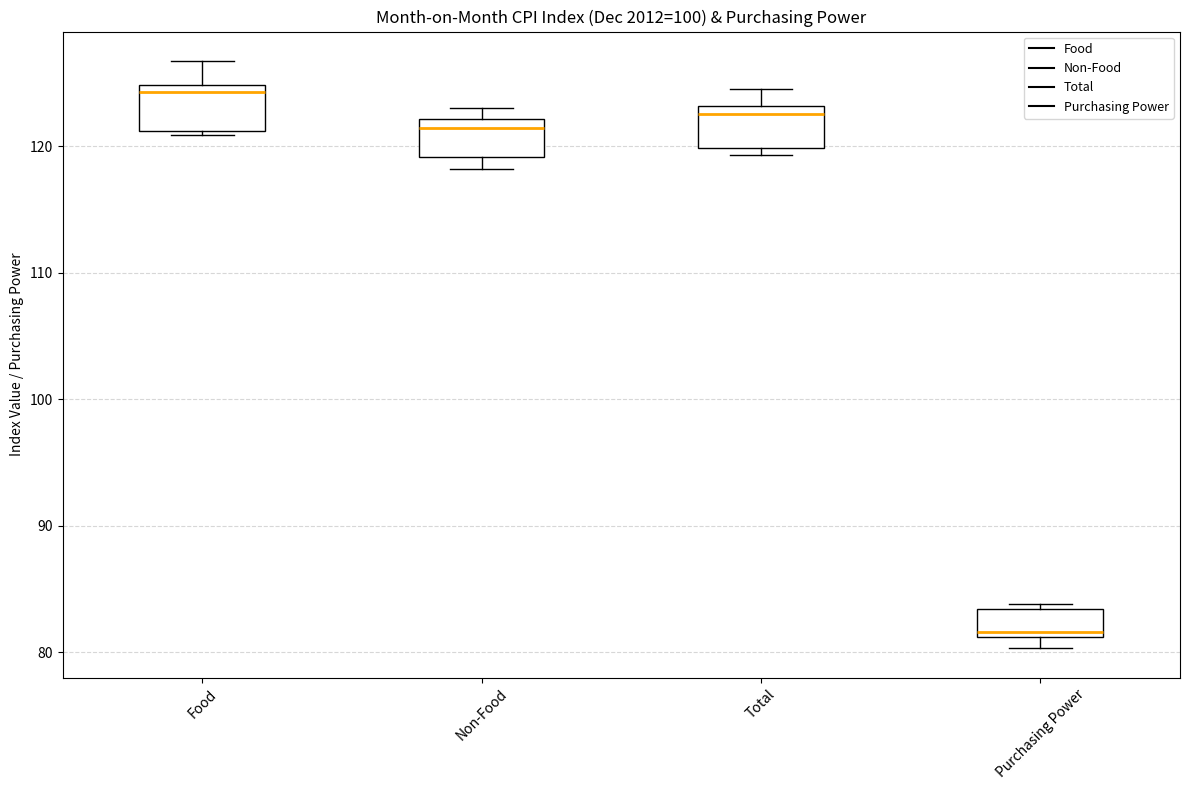

Reading left to right, read every box against the y-axis: the position of its median line, the range the box covers, and the ends of its whiskers. The values are not printed on the chart, so give them approximately, as read against the axis.

Food: median 124, box 121 to 125, whiskers 121 (just below the box's lower edge) to 127
Non-Food: median 121, box 119 to 122, whiskers 118 to 123
Total: median 123 (just below the box's upper edge), box 120 to 123, whiskers 119 to 125
Purchasing Power: median 82, box 81 to 83, whiskers 80 to 84